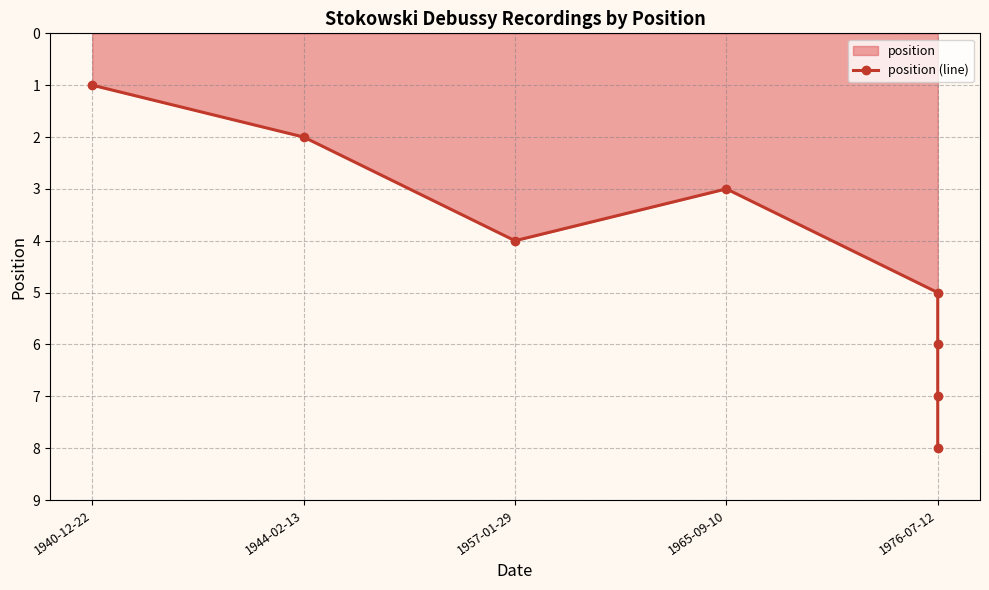

Count the number of data series in this chart.

1